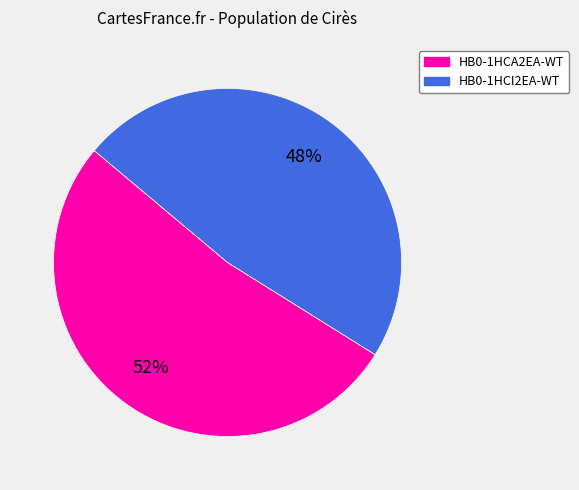

Rank the categories by value from highest to lowest.

HB0-1HCA2EA-WT, HB0-1HCI2EA-WT